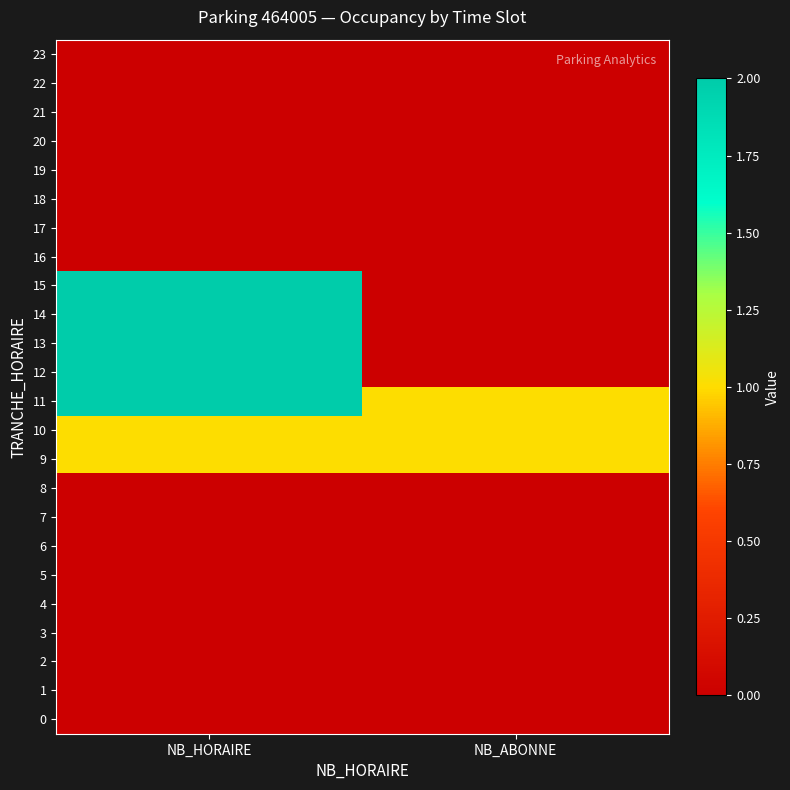

What is the spread (max minus min) of values at NB_HORAIRE?

2